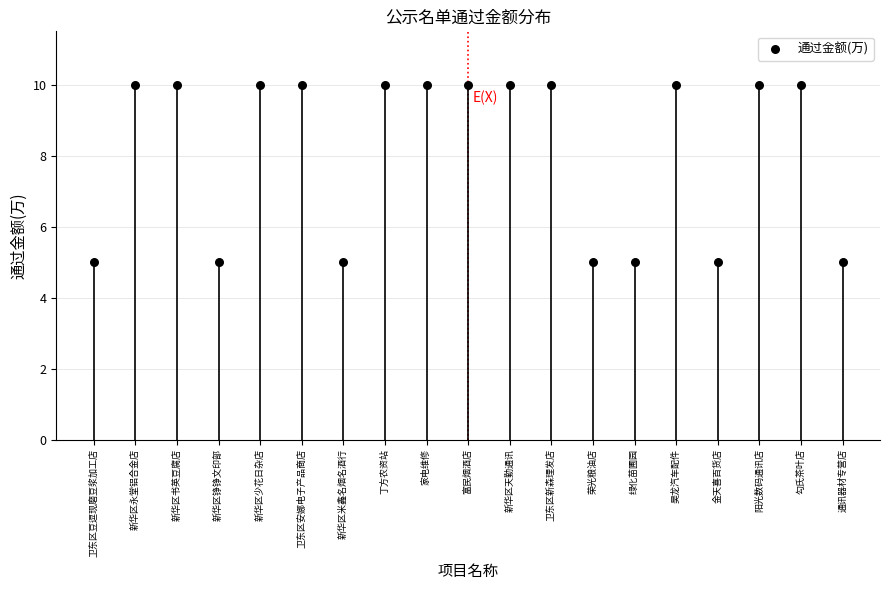

What is the range of Y values (max minus min)?

5